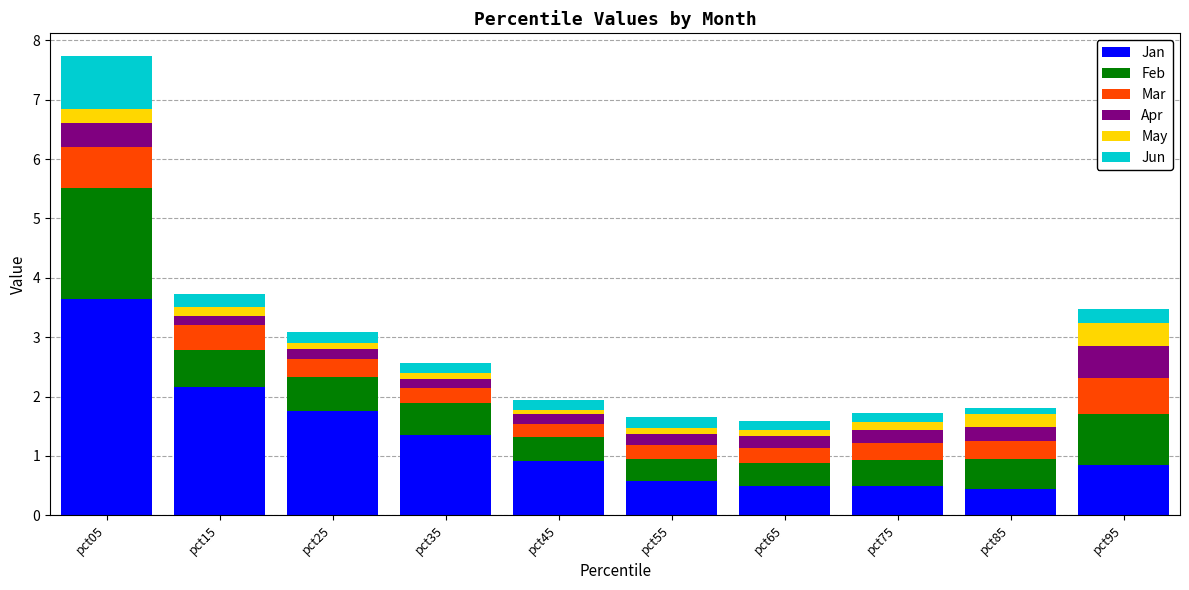

What is the maximum value for Jan?

3.6